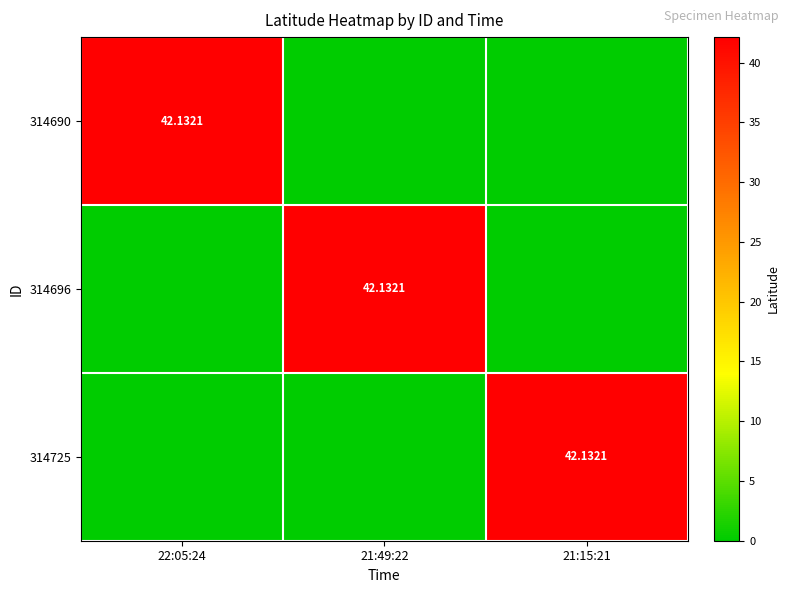

Which series has the largest total across all categories?

314690